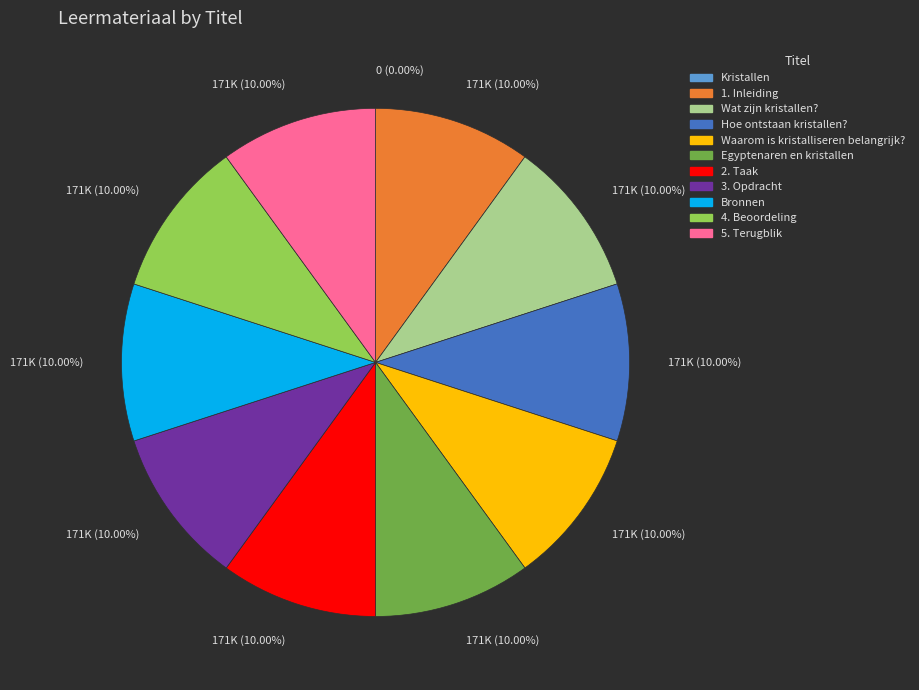

Is there a majority slice in this chart?

No